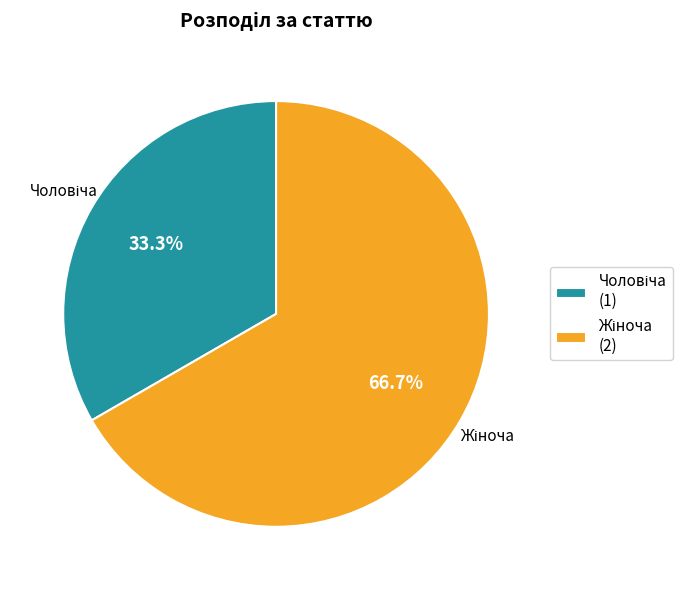

How many segments does this pie chart have?

2